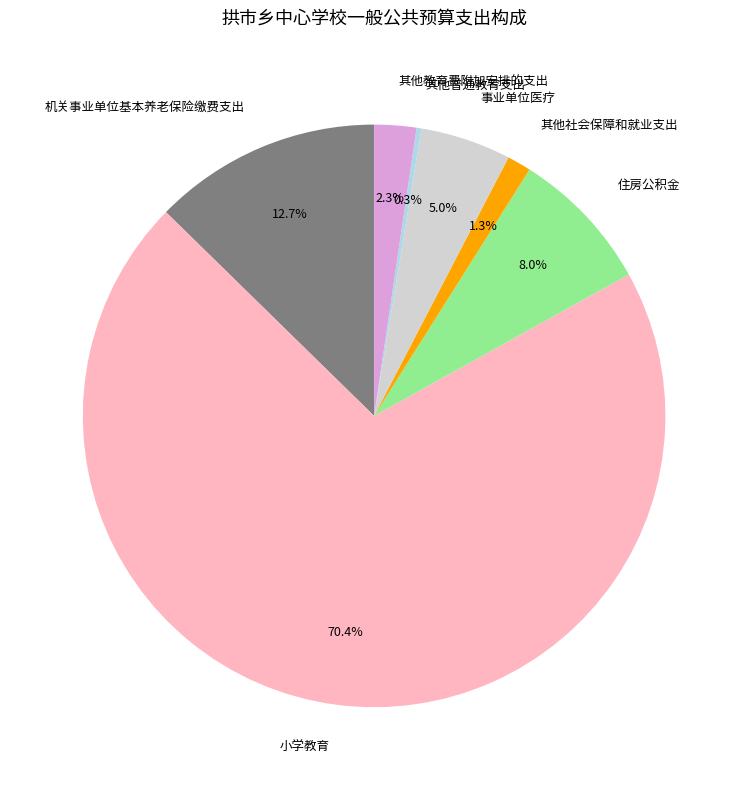

What is the largest slice in the pie chart?

小学教育